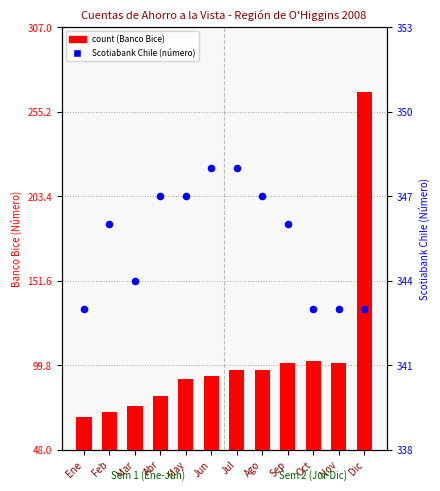

At which category is the sum across all series the highest?

Dic